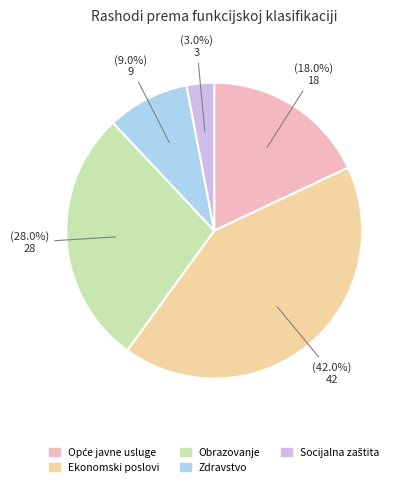

Combined, what portion of the pie is Zdravstvo and Ekonomski poslovi?

51.0%